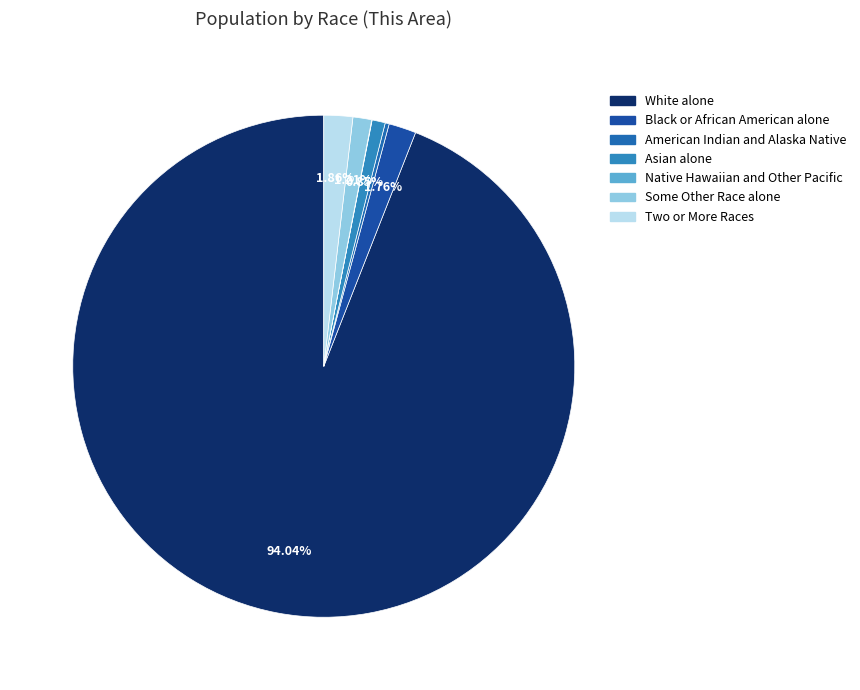

How many segments does this pie chart have?

7